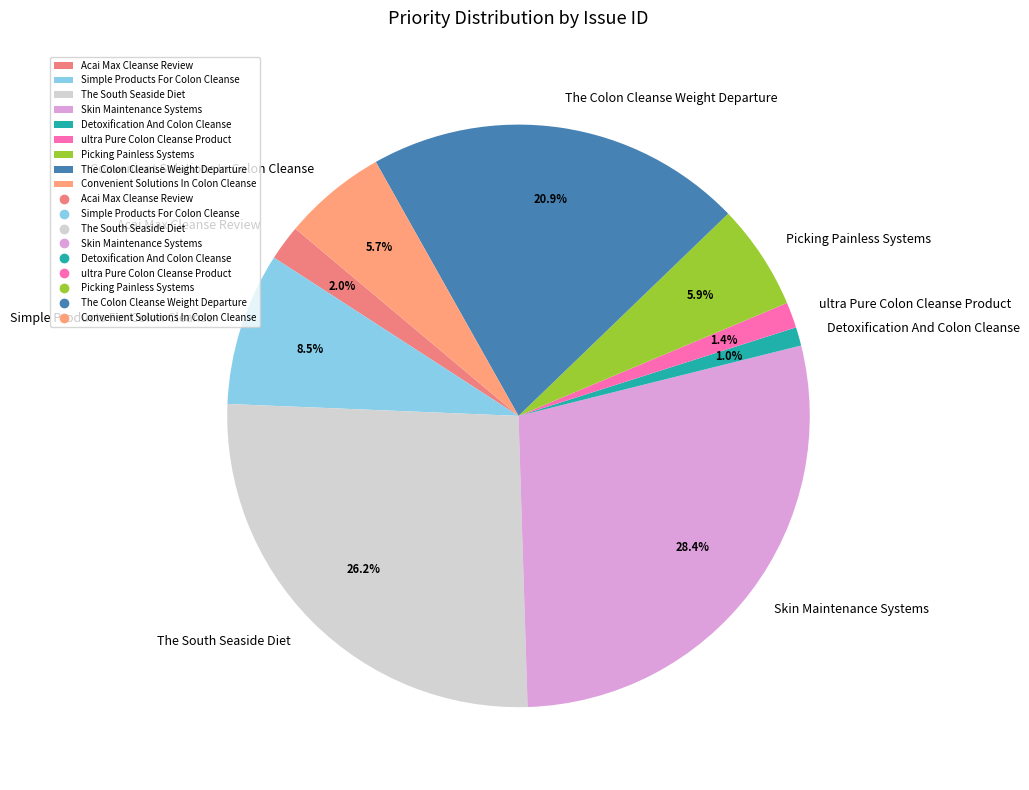

How much of the chart is everything except Detoxification And Colon Cleanse?

99.0%